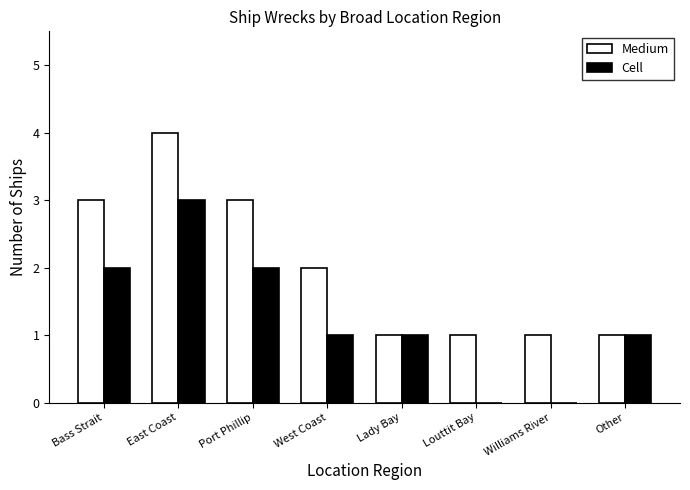

At which category does the chart reach its peak across all series?

East Coast